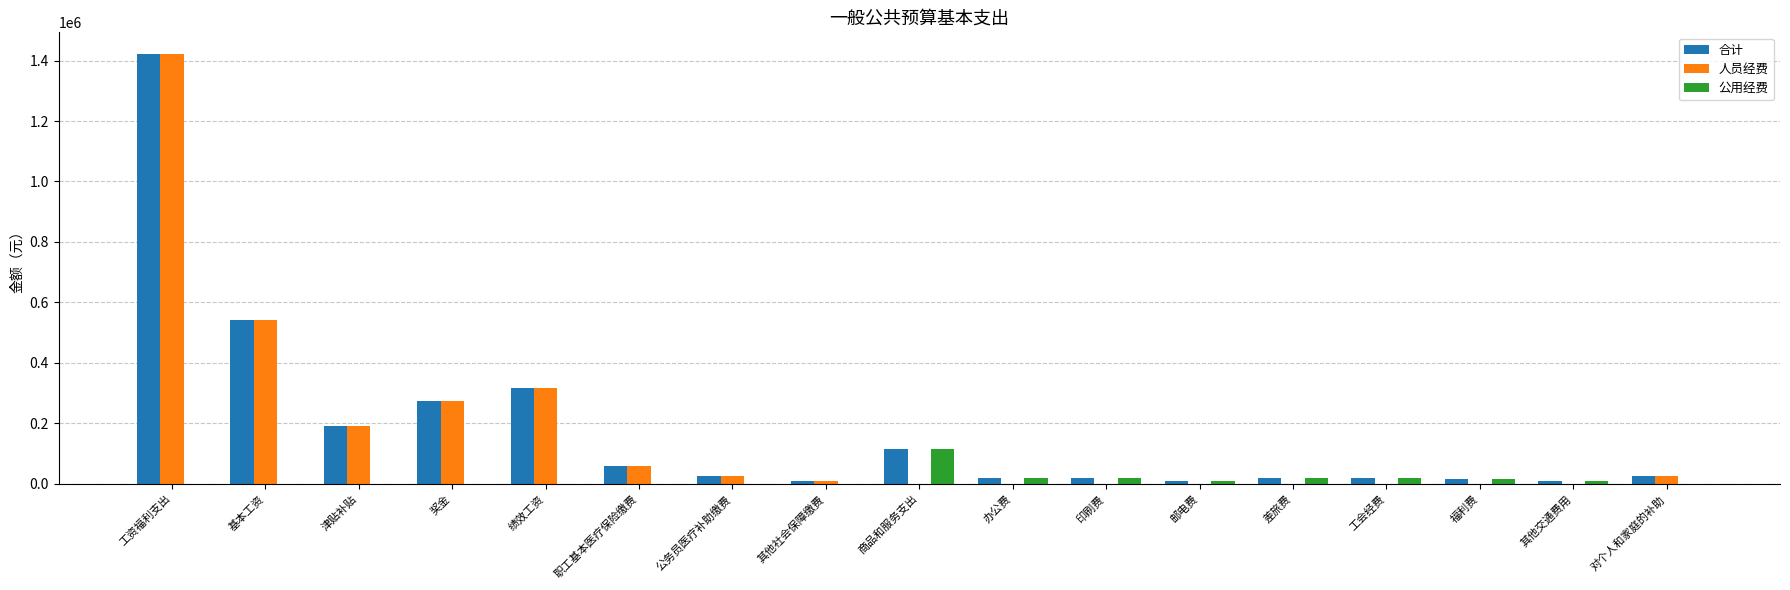

The 合计 series shows 114551.0 at 津贴补贴. True or false?

False